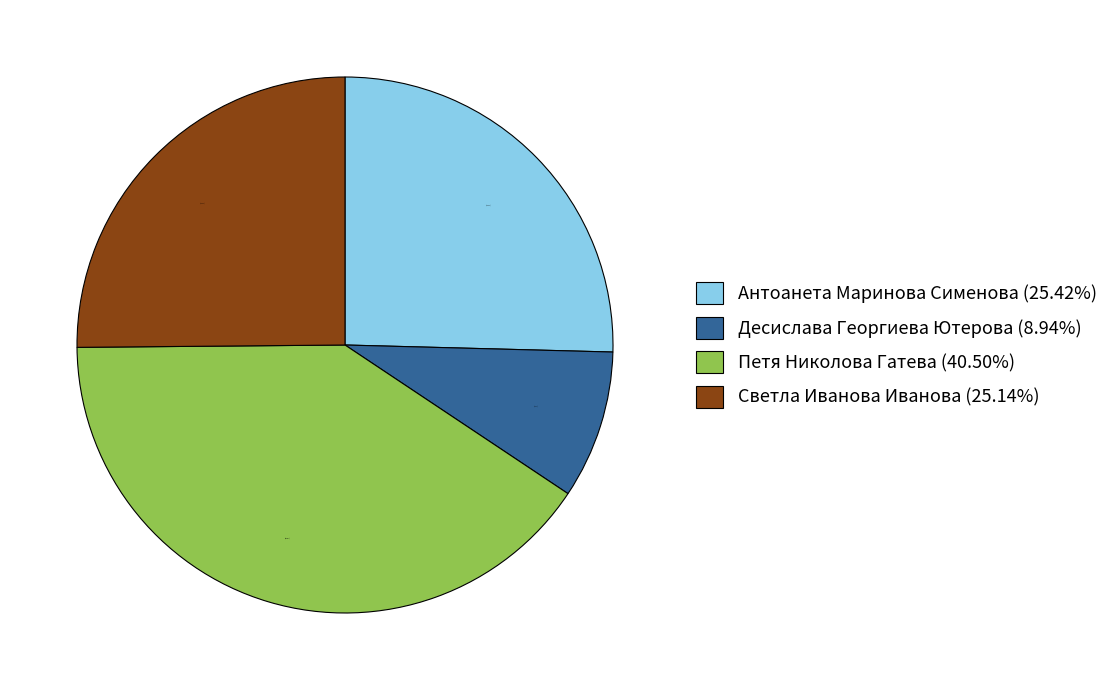

How many slices are in this pie chart?

4